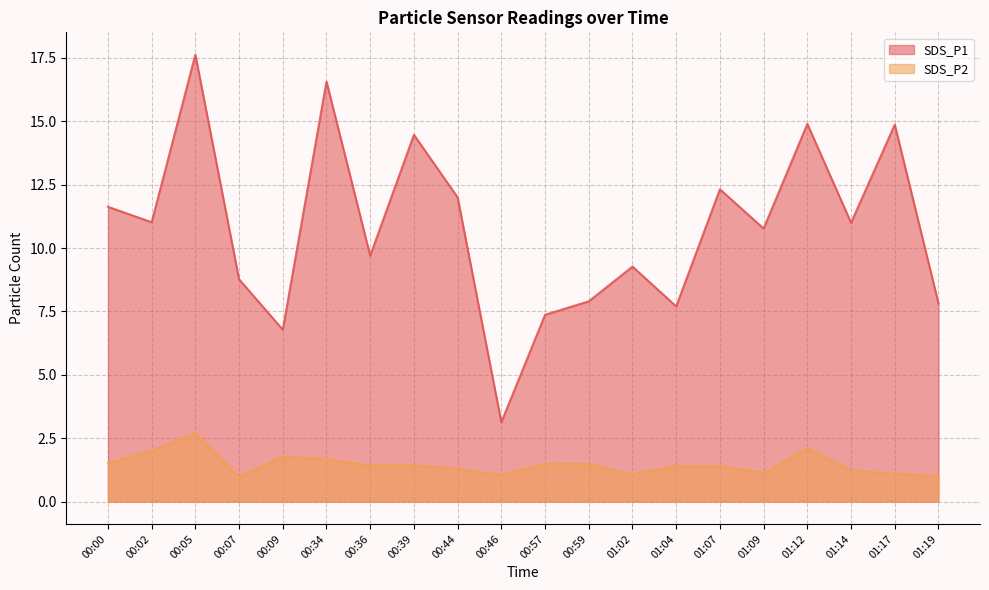

What is the smallest value displayed?

1.0